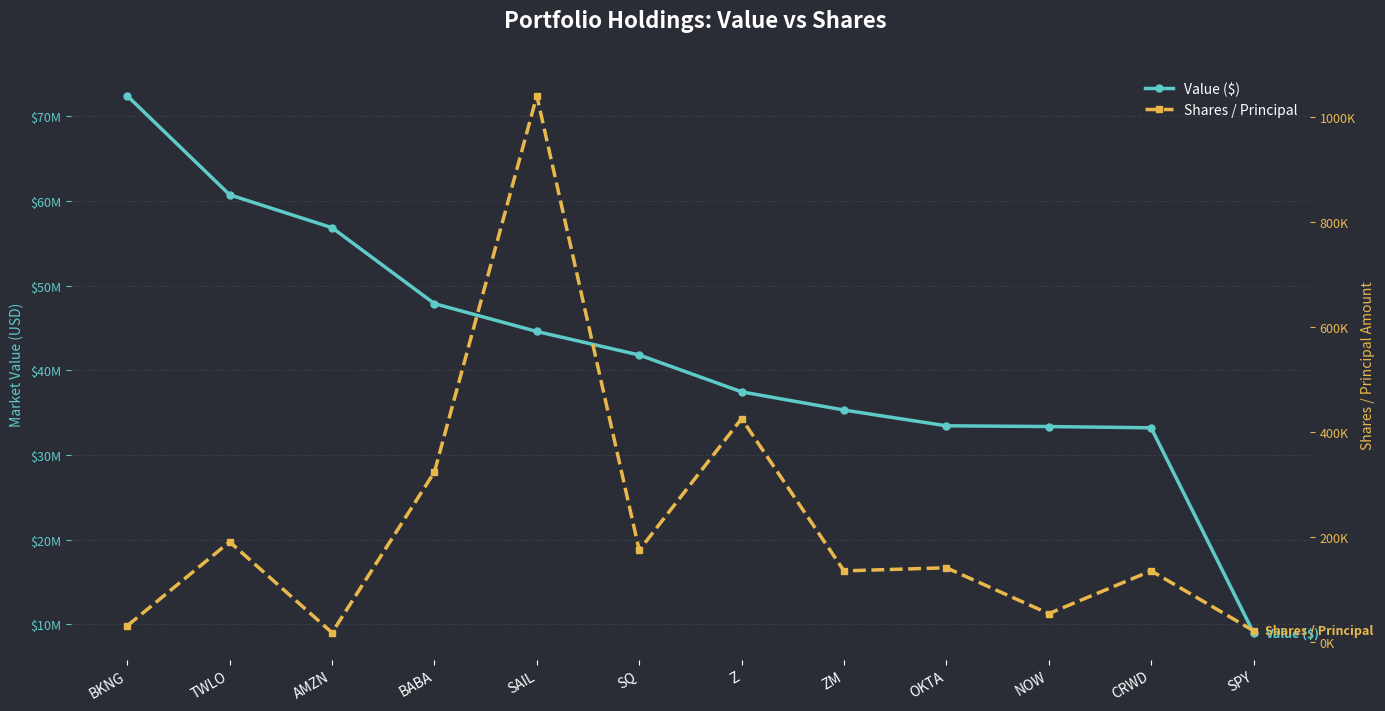

True or false: Shares / Principal has a value of 116026 at SQ.

False